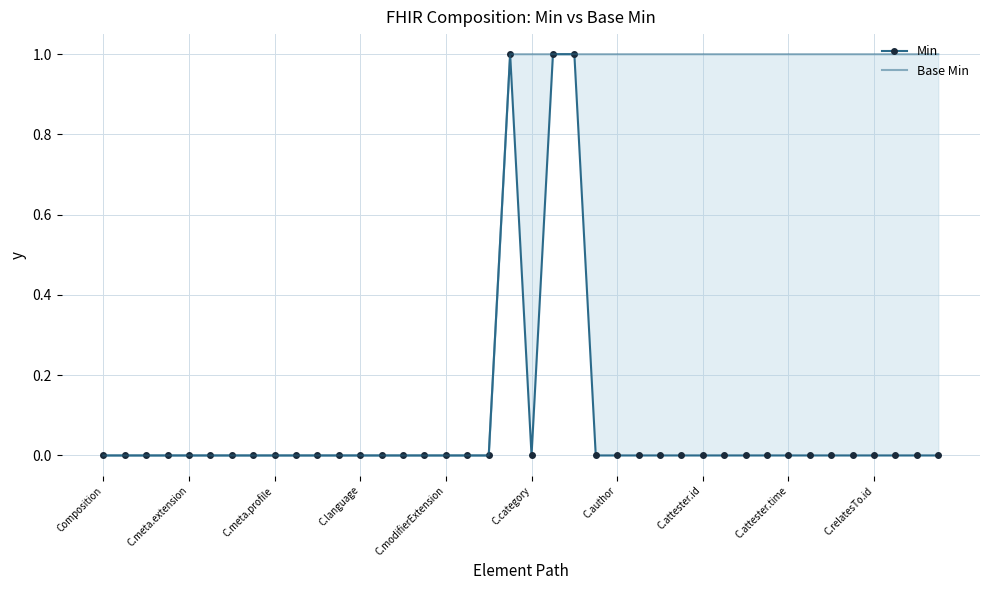

Where is Base Min nearest to the value 0?

Composition